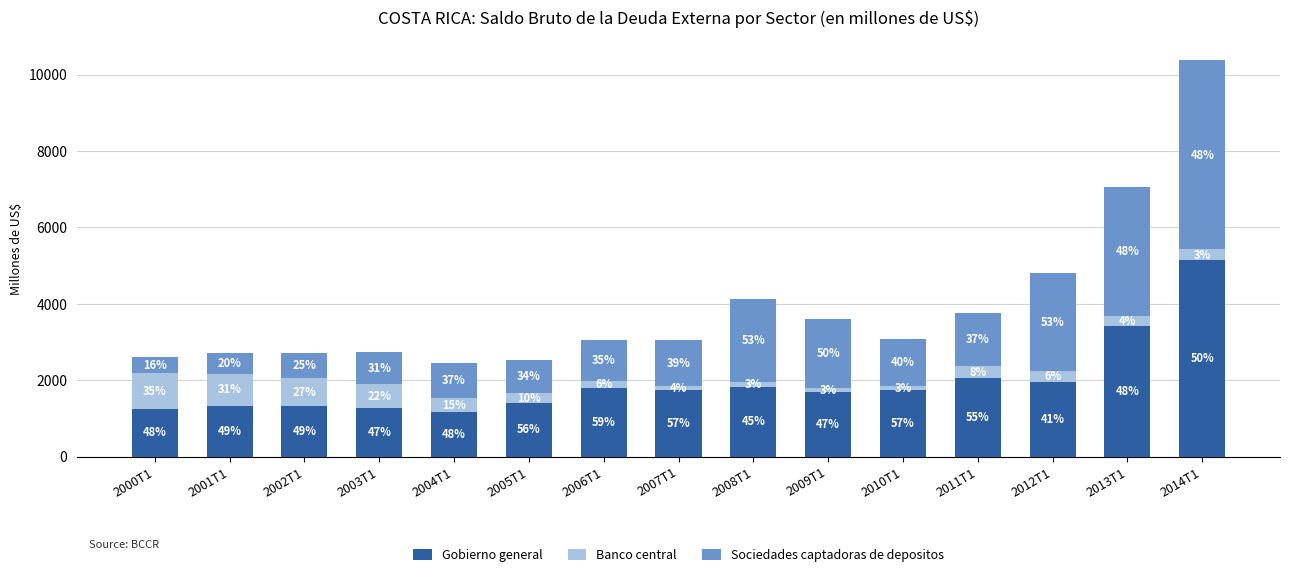

Does the chart contain stacked bars?

Yes